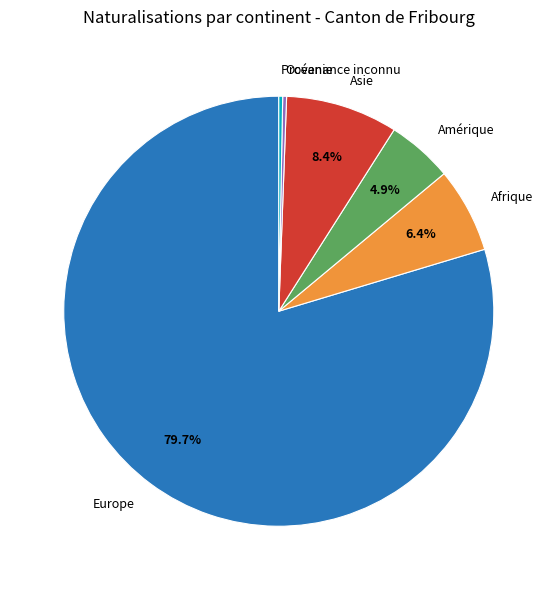

What is the largest slice in the pie chart?

Europe